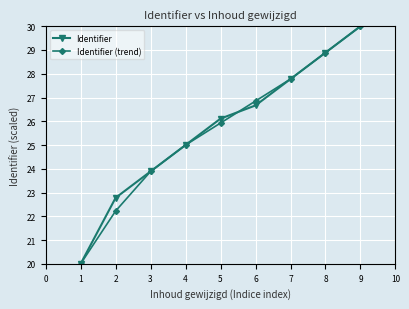

Rank the categories by Identifier (trend) value from highest to lowest.

9, 8, 7, 6, 5, 4, 3, 2, 1